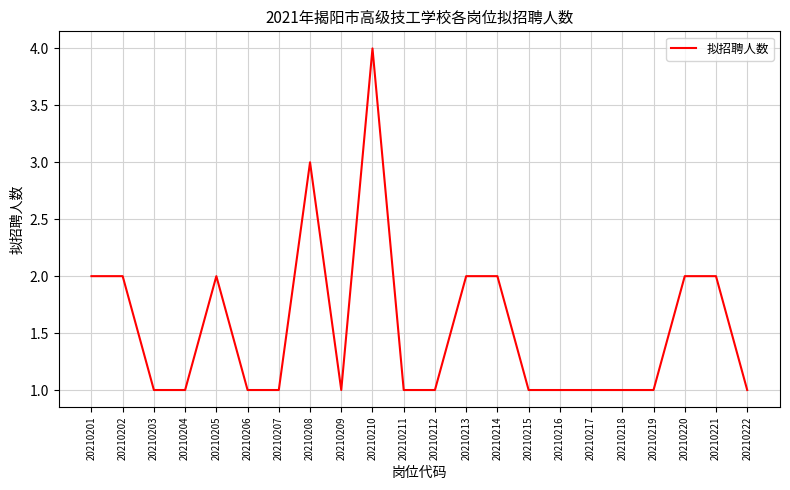

Is it true that the value at 20210219 is 1?

True